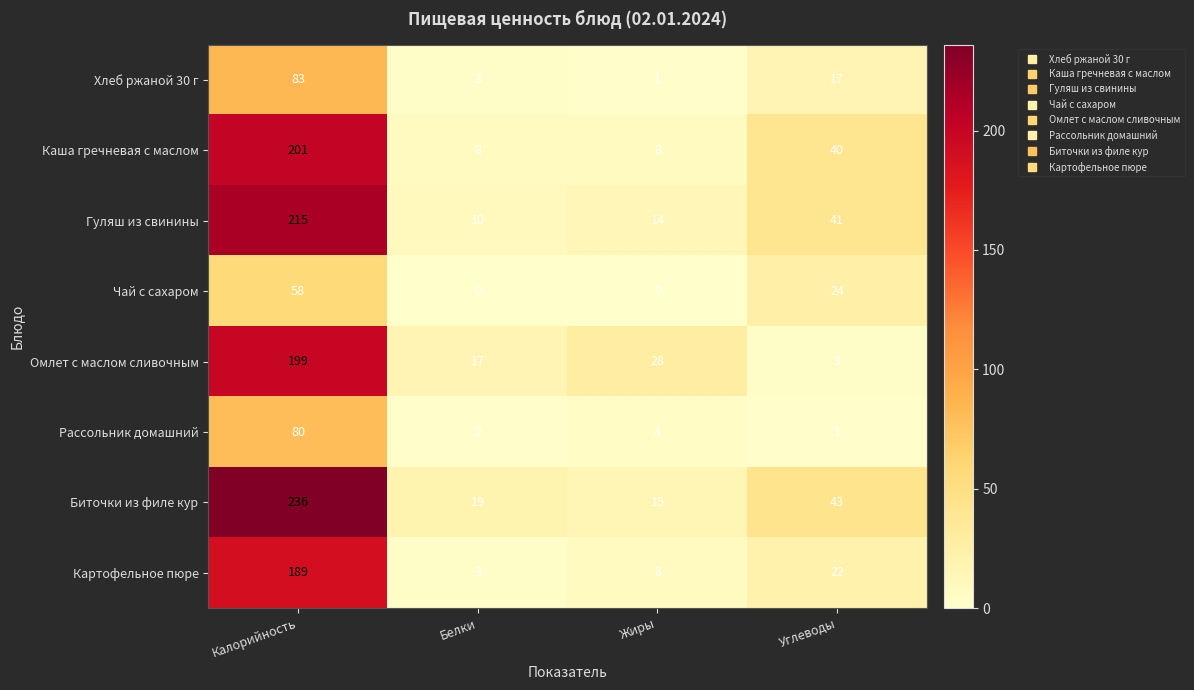

What is the difference between the Хлеб ржаной 30 г values at Углеводы and Жиры?

16